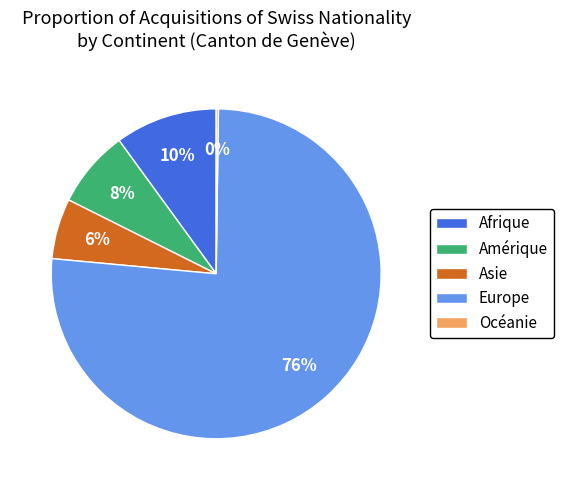

Between Asie and Europe, which is larger?

Europe